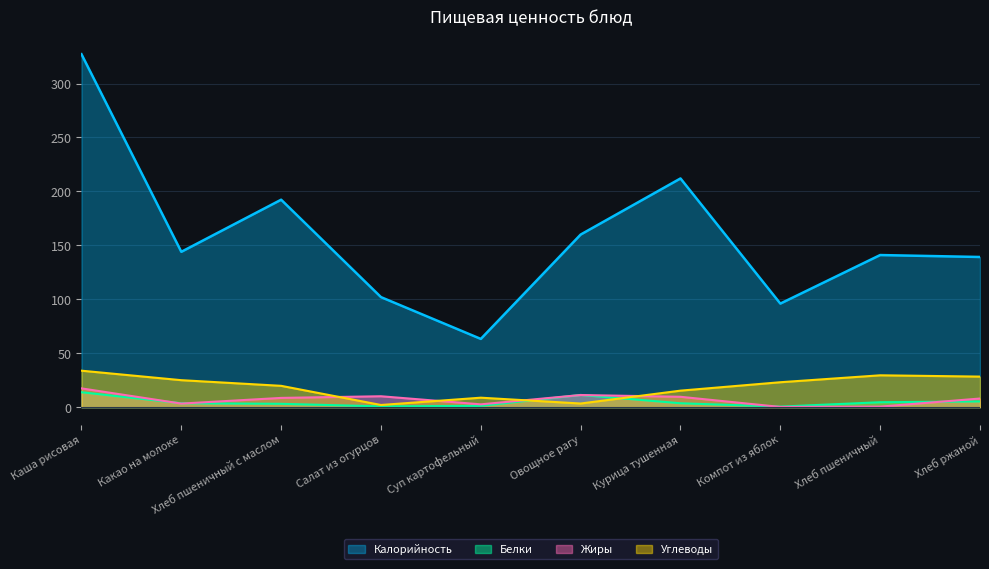

Is it true that Жиры equals 2.6 at Суп картофельный?

True